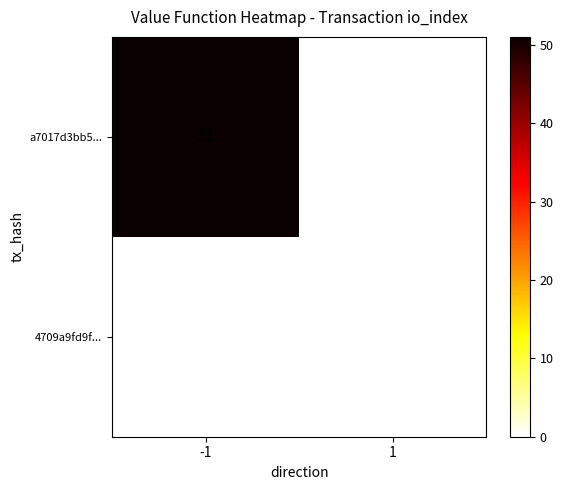

Rank the series by their maximum value, from lowest to highest.

4709a9fd9f..., a7017d3bb5...